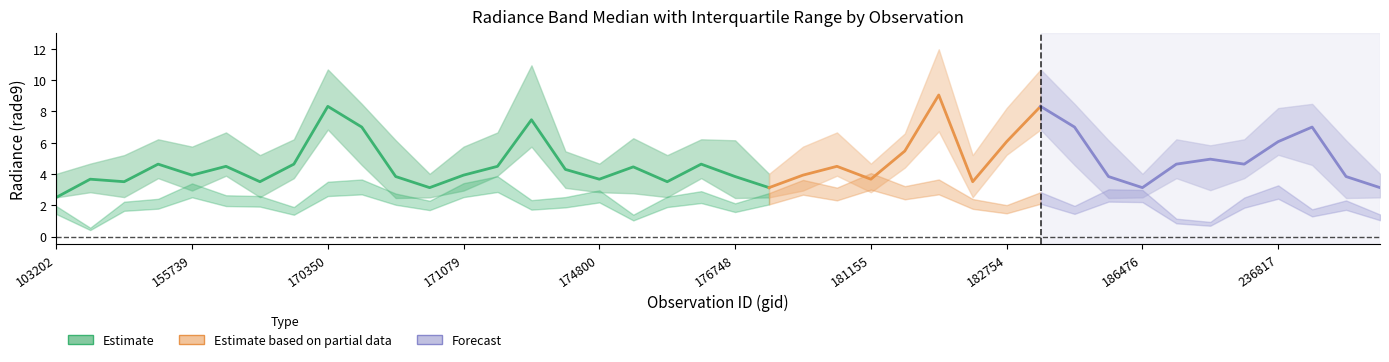

What is the total value across all series at 170155?

16.2